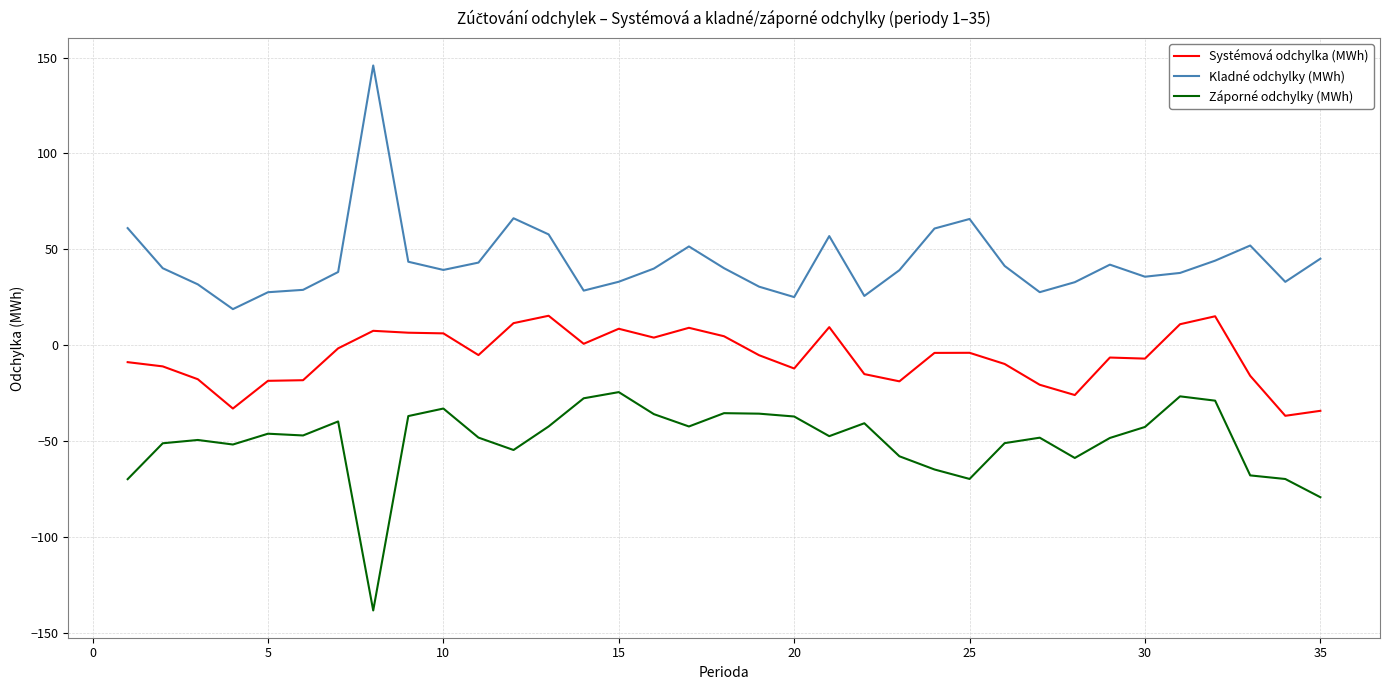

List the series in order of their peak value, highest first.

Kladné odchylky (MWh), Systémová odchylka (MWh), Záporné odchylky (MWh)